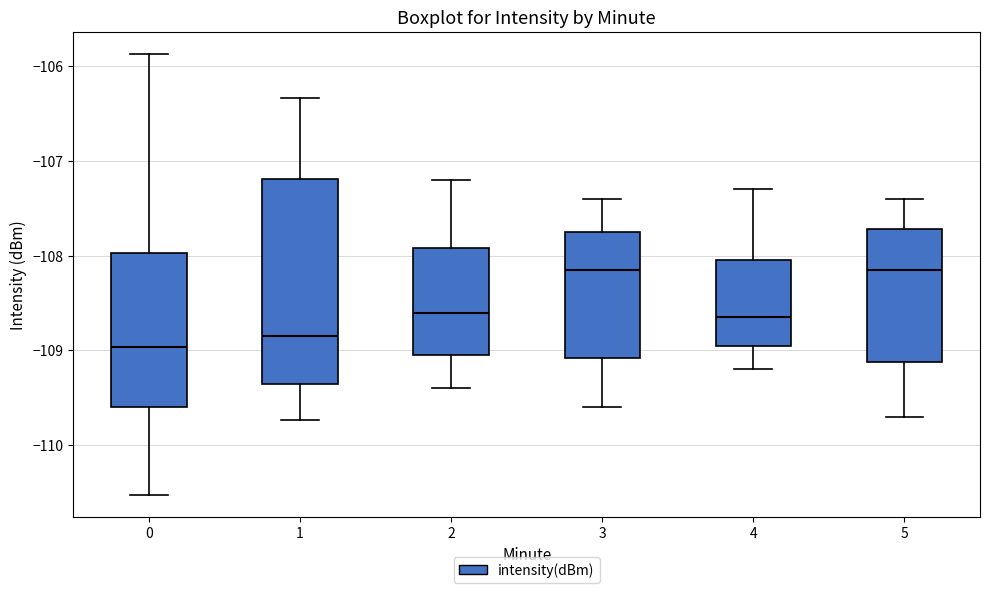

Reading left to right, transcribe this box plot: for each box, give where its median line is, the range the box spans, and where its two whiskers end, as read against the y-axis. The values are not printed on the chart, so give them approximately, as read against the axis.

0: median -109.0, box -109.6 to -108.0, whiskers -110.5 to -105.9
1: median -108.8, box -109.4 to -107.2, whiskers -109.7 to -106.3
2: median -108.6, box -109.0 to -107.9, whiskers -109.4 to -107.2
3: median -108.1, box -109.1 to -107.7, whiskers -109.6 to -107.4
4: median -108.6, box -108.9 to -108.0, whiskers -109.2 to -107.3
5: median -108.1, box -109.1 to -107.7, whiskers -109.7 to -107.4